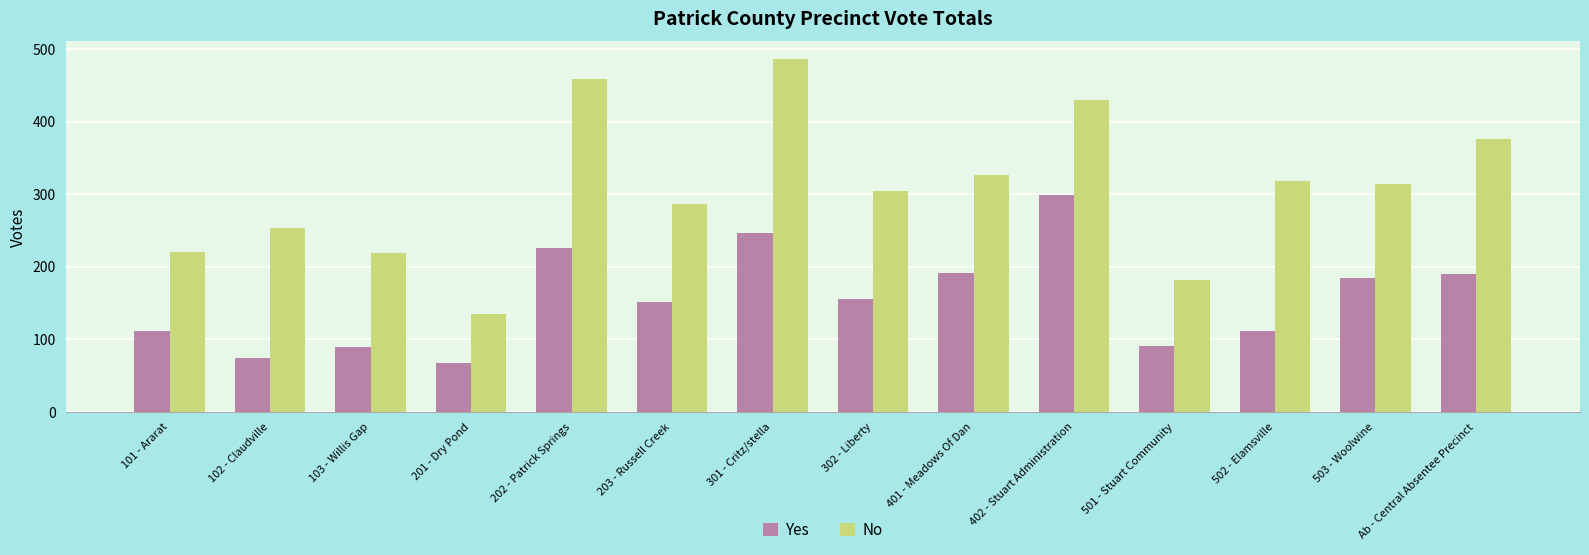

Rank the series by their maximum value, from lowest to highest.

Yes, No